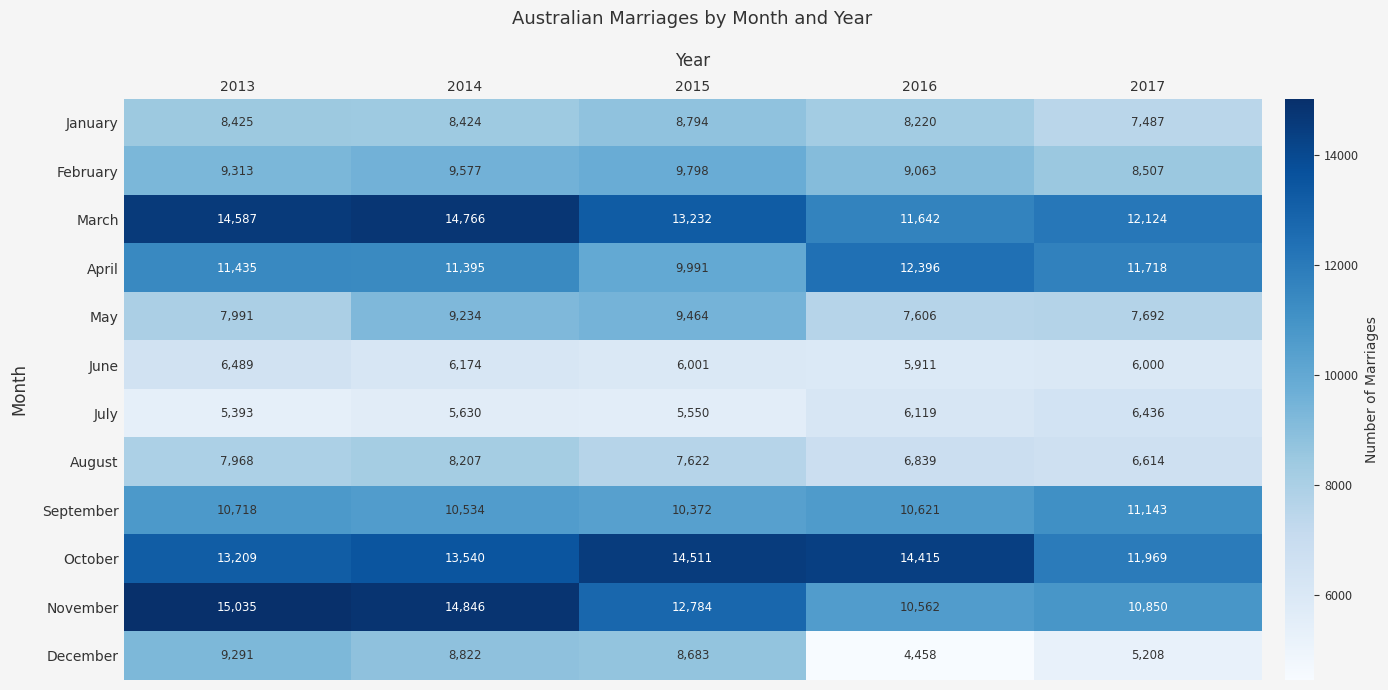

Is the value of June at 2014 greater than the value of December at 2014?

No